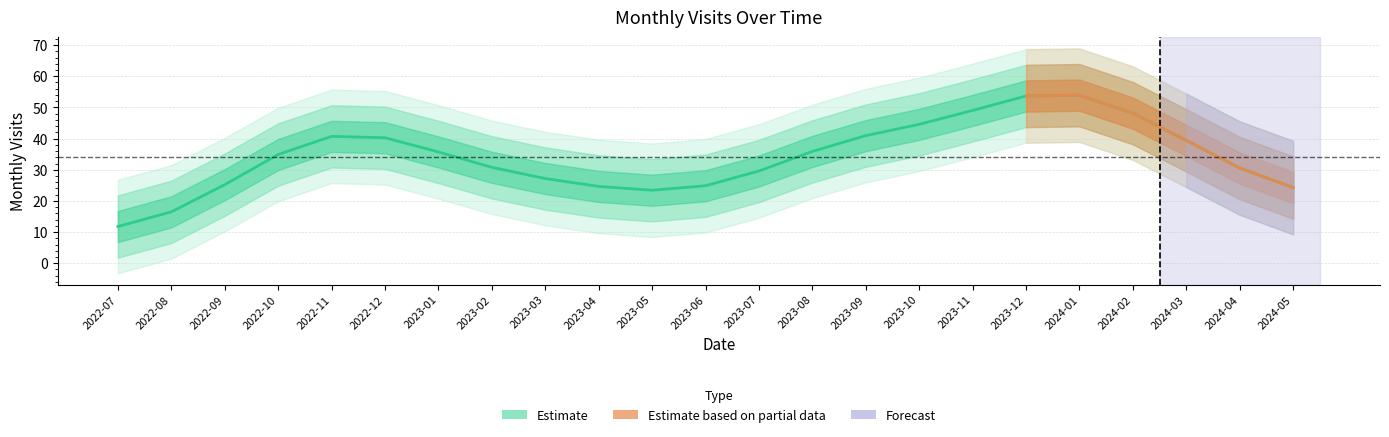

How many points are lower than both their immediate neighbors (excluding endpoints)?

1